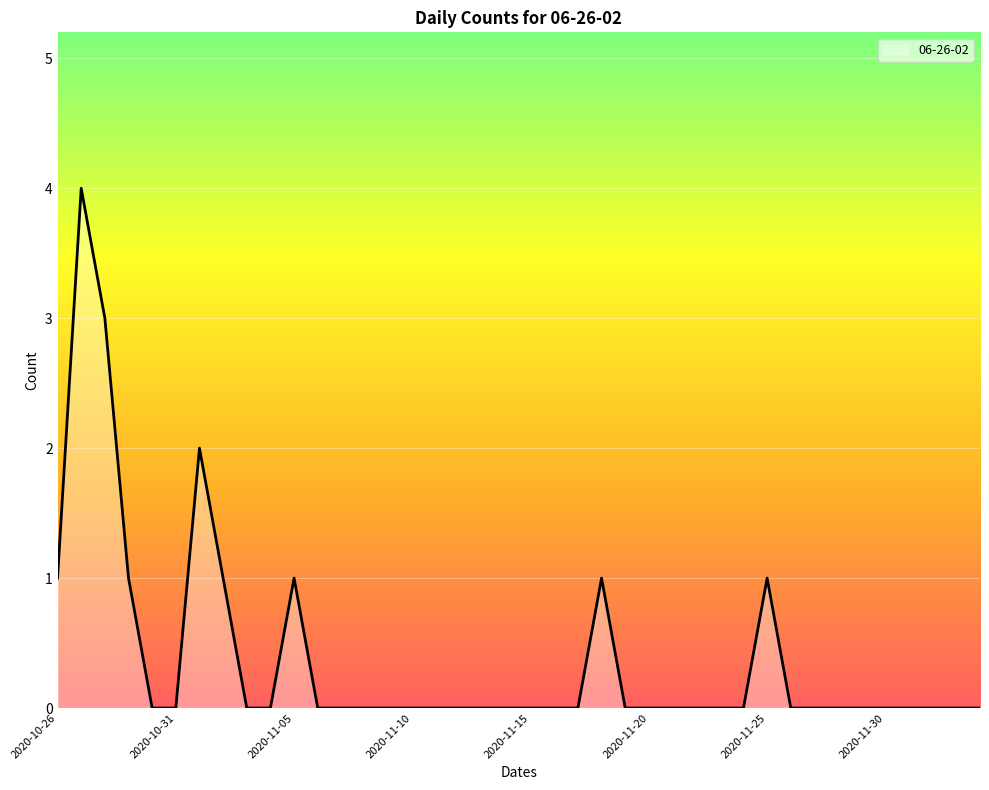

What is the sum of all values?

15